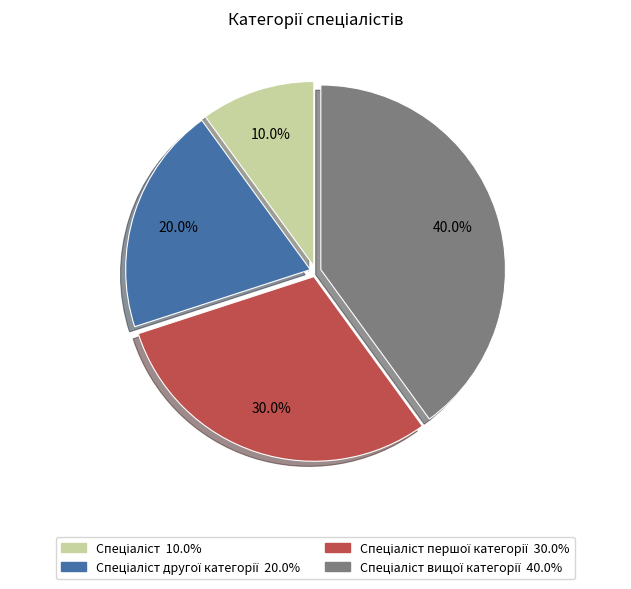

How many segments does this pie chart have?

4